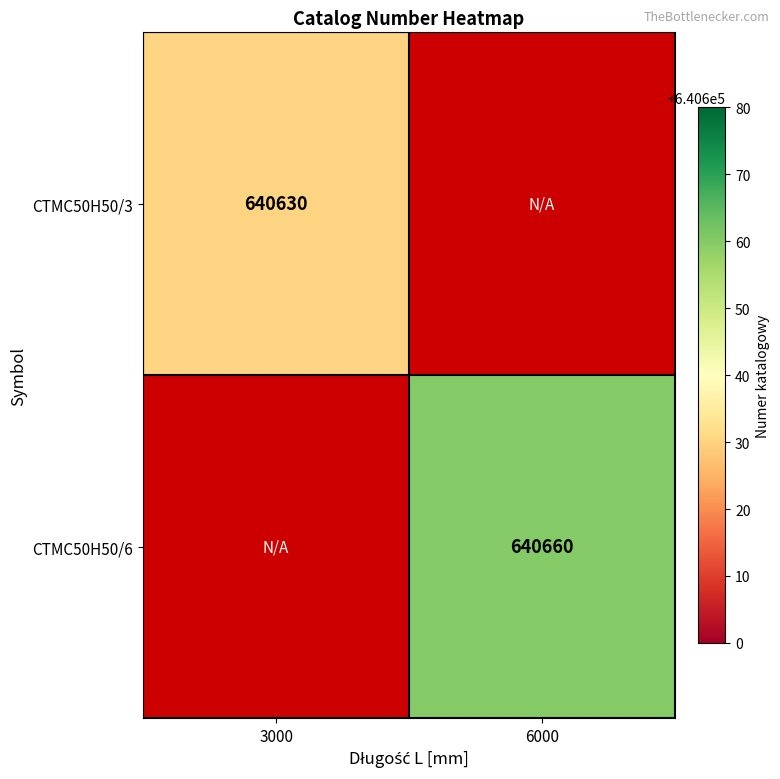

The CTMC50H50/6 series shows 640660 at 6000. True or false?

True